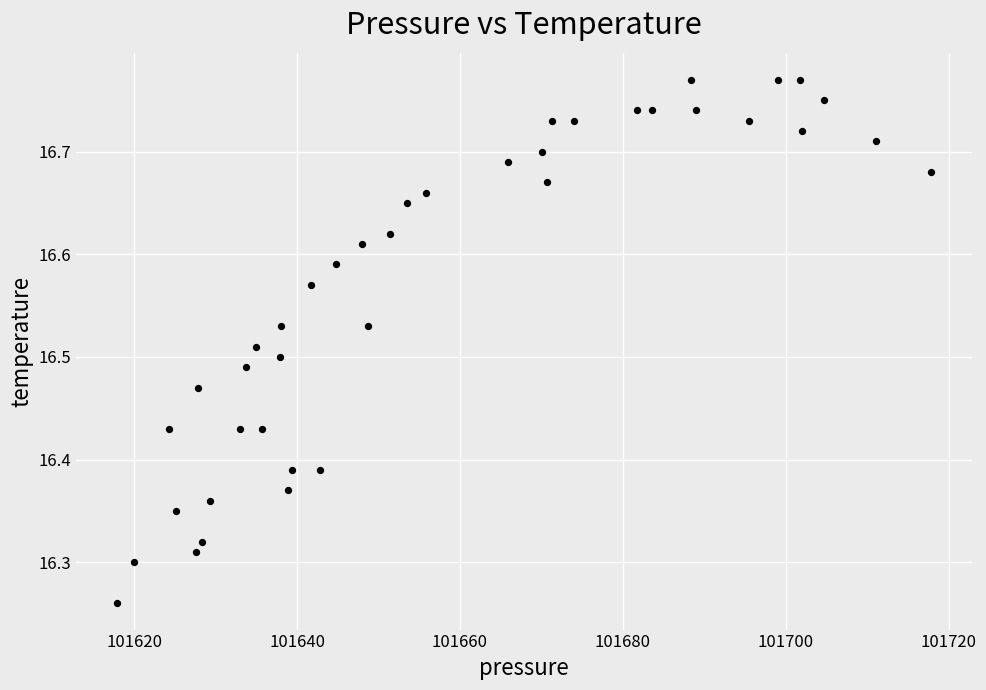

What is the range of X values (max minus min)?

100.0